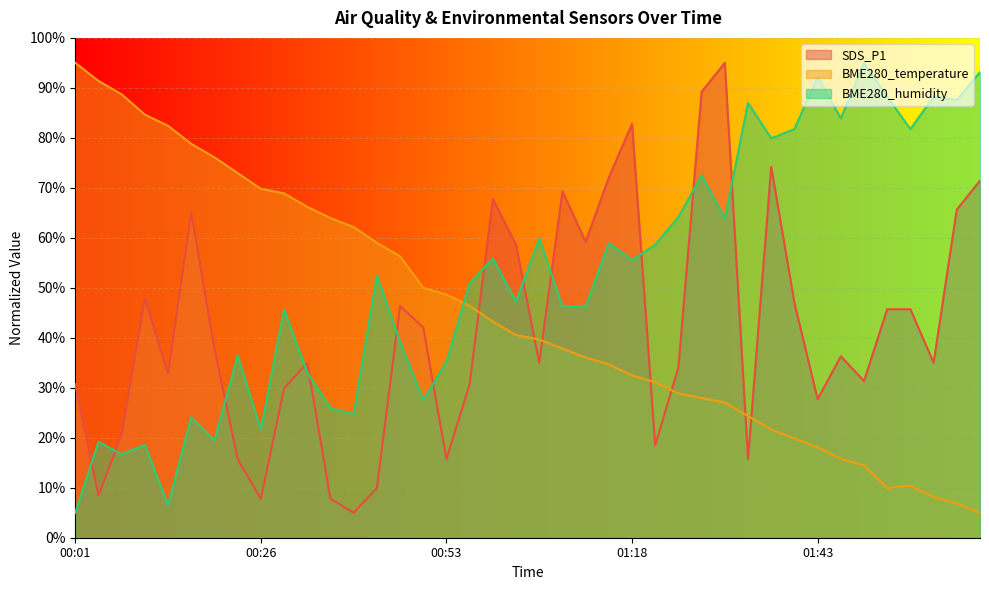

How many intersections are there between SDS_P1 and BME280_temperature?

7